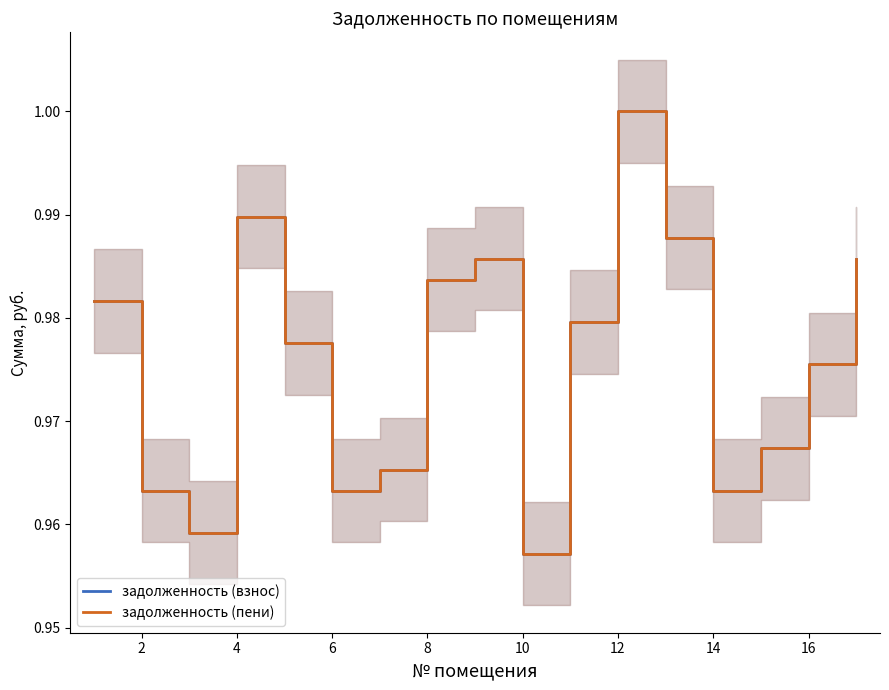

How many times do задолженность (взнос) and задолженность (пени) cross each other?

1